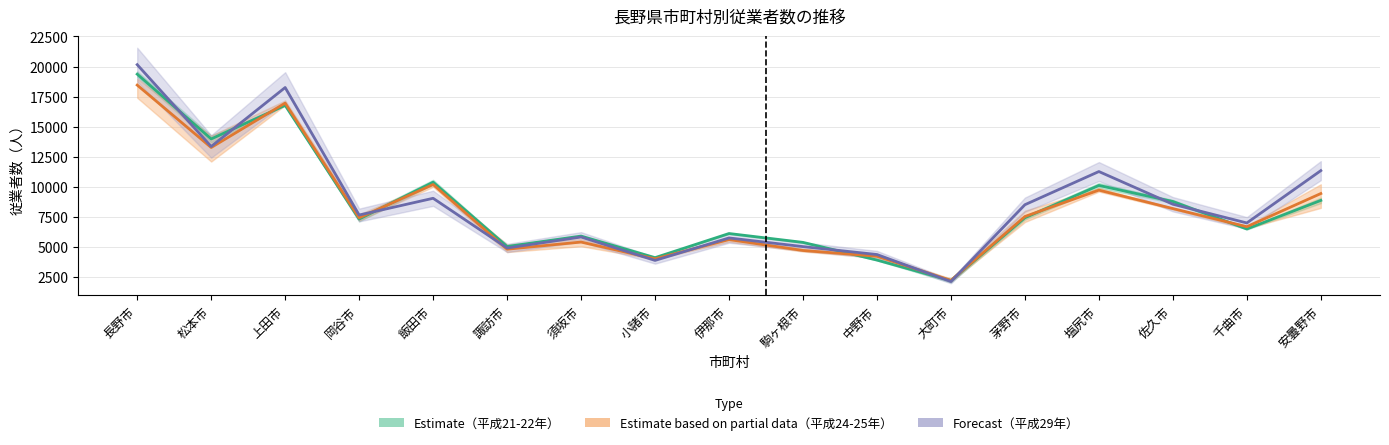

Which series has the largest range (max minus min)?

平成29年（Forecast）